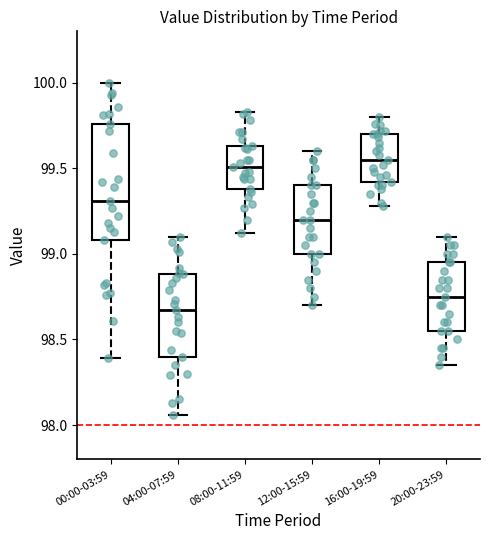

Reading left to right, transcribe this box plot: for each box, give where its median line is, the range the box spans, and where its two whiskers end, as read against the y-axis. The values are not printed on the chart, so give them approximately, as read against the axis.

00:00-03:59: median 99.30, box 99.10 to 99.75, whiskers 98.40 to 100.00
04:00-07:59: median 98.65, box 98.40 to 98.90, whiskers 98.05 to 99.10
08:00-11:59: median 99.50, box 99.40 to 99.65, whiskers 99.10 to 99.85
12:00-15:59: median 99.20, box 99.00 to 99.40, whiskers 98.70 to 99.60
16:00-19:59: median 99.55, box 99.40 to 99.70, whiskers 99.30 to 99.80
20:00-23:59: median 98.75, box 98.55 to 98.95, whiskers 98.35 to 99.10